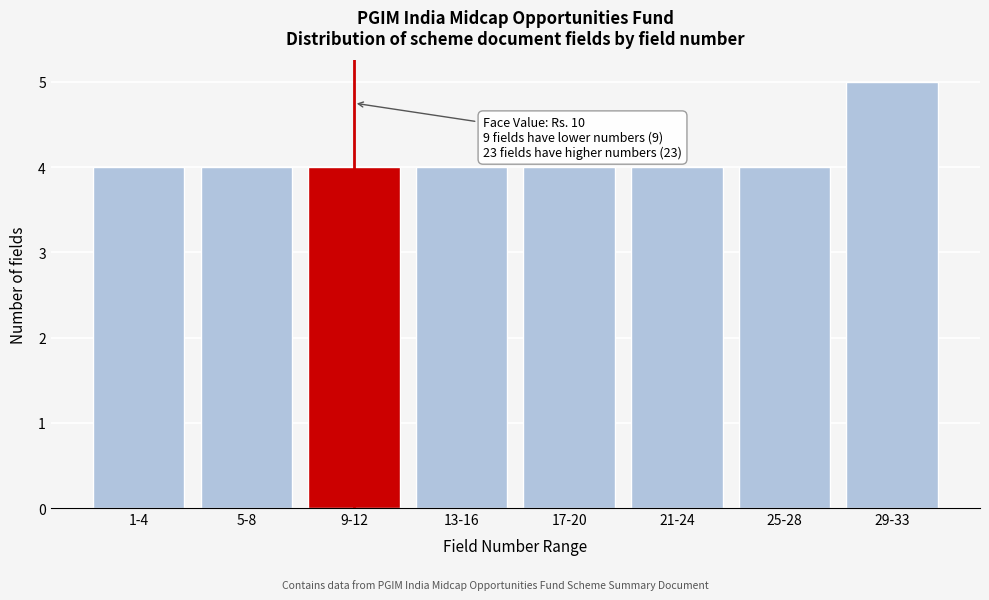

Reading left to right, transcribe all the data shown in this chart.

4	4	4	4	4	4	4	5